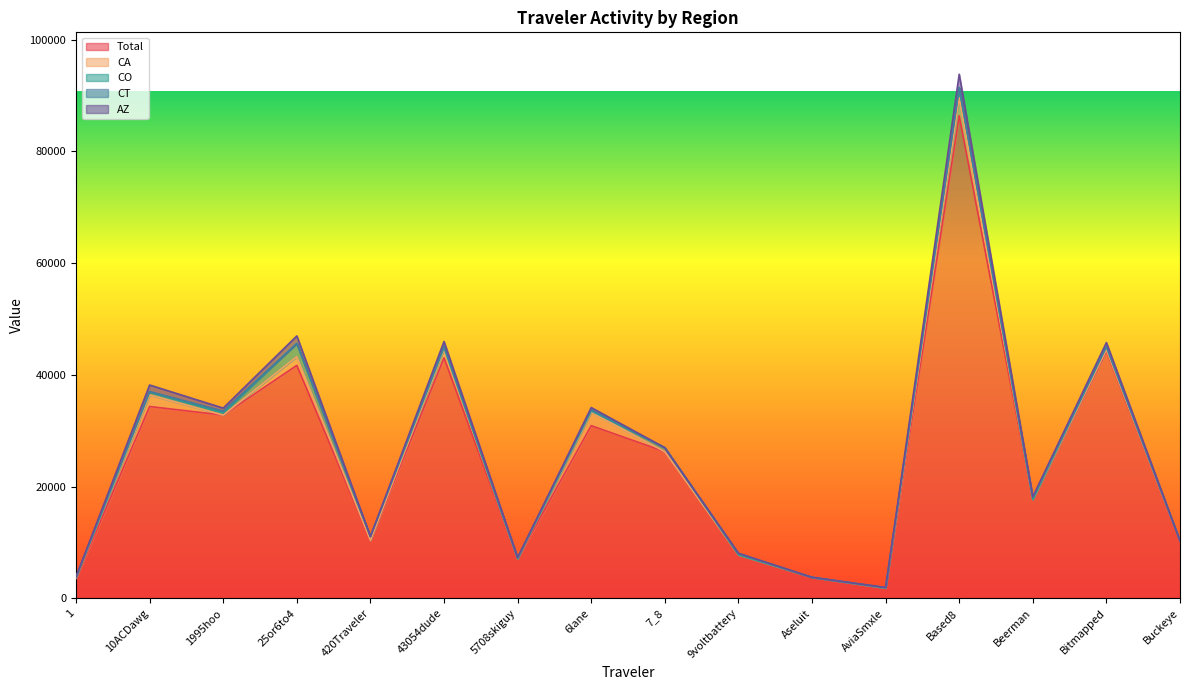

Reading left to right, what are all the values shown in this chart?

Total: 1=3550.1	10ACDawg=34334.8	1995hoo=32795.2	25or6to4=41695.7	420Traveler=10394.7	43054dude=43054.0	5708skiguy=7122.6	6lane=30908.9	7_8=26247.3	9voltbattery=7802.0	Aseluit=3773.0	AviaSmxle=1860.7	Based8=86366.1	Beerman=17715.5	Bitmapped=44239.4	Buckeye=10307.5
CA: 1=156.2	10ACDawg=2074.3	1995hoo=0.0	25or6to4=1568.4	420Traveler=0.0	43054dude=1459.3	5708skiguy=0.0	6lane=2389.7	7_8=0.0	9voltbattery=0.0	Aseluit=0.0	AviaSmxle=0.0	Based8=3192.9	Beerman=0.0	Bitmapped=250.6	Buckeye=0.0
CO: 1=0.0	10ACDawg=489.0	1995hoo=420.0	25or6to4=2353.9	420Traveler=673.2	43054dude=355.2	5708skiguy=0.0	6lane=248.4	7_8=718.6	9voltbattery=0.0	Aseluit=0.0	AviaSmxle=0.0	Based8=1820.2	Beerman=0.0	Bitmapped=557.7	Buckeye=0.0
CT: 1=167.1	10ACDawg=112.5	1995hoo=297.1	25or6to4=0.0	420Traveler=0.0	43054dude=269.4	5708skiguy=178.6	6lane=218.9	7_8=0.0	9voltbattery=253.3	Aseluit=0.0	AviaSmxle=83.5	Based8=0.0	Beerman=366.4	Bitmapped=1.4	Buckeye=0.0
AZ: 1=0.0	10ACDawg=1166.3	1995hoo=536.0	25or6to4=1347.8	420Traveler=0.0	43054dude=825.1	5708skiguy=0.0	6lane=377.6	7_8=0.0	9voltbattery=0.0	Aseluit=0.0	AviaSmxle=0.0	Based8=2400.7	Beerman=103.6	Bitmapped=723.7	Buckeye=0.0